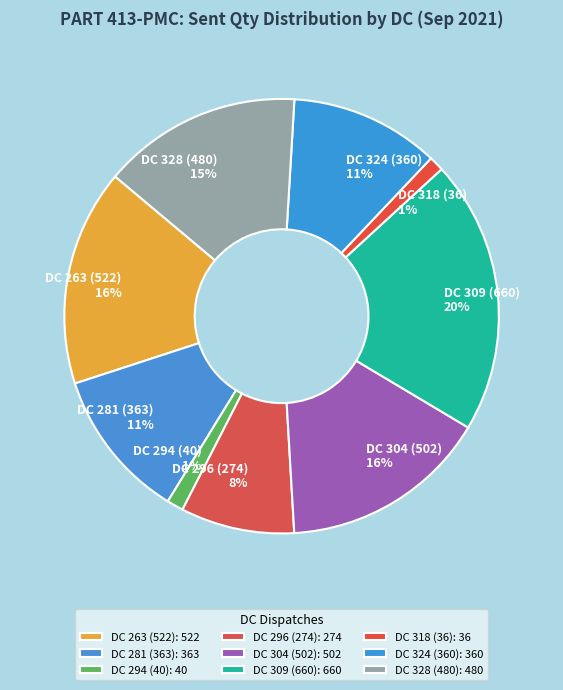

The DC 318 (36) slice represents 1% of the pie. True or false?

True